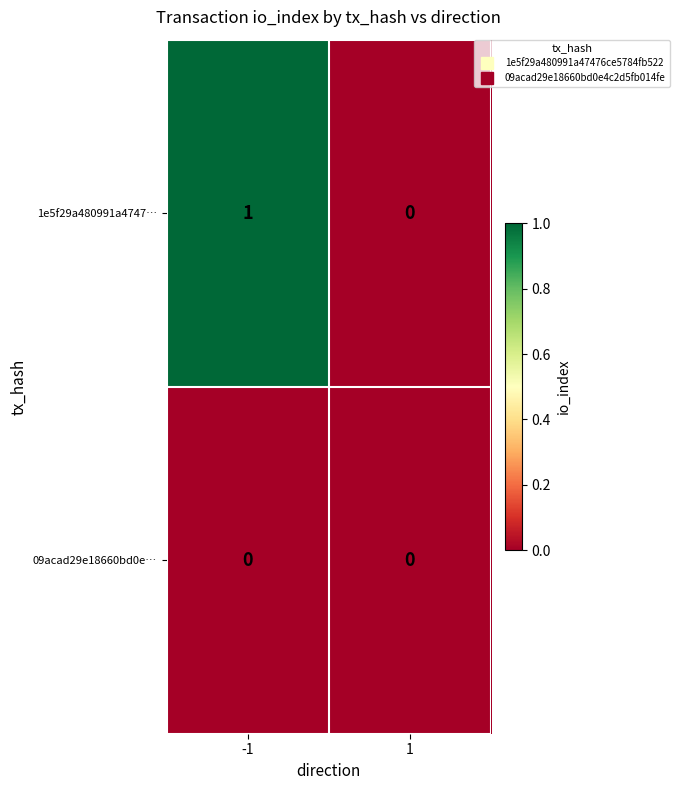

True or false: 1e5f29a480991a4747… has a value of 0 at 1.

True